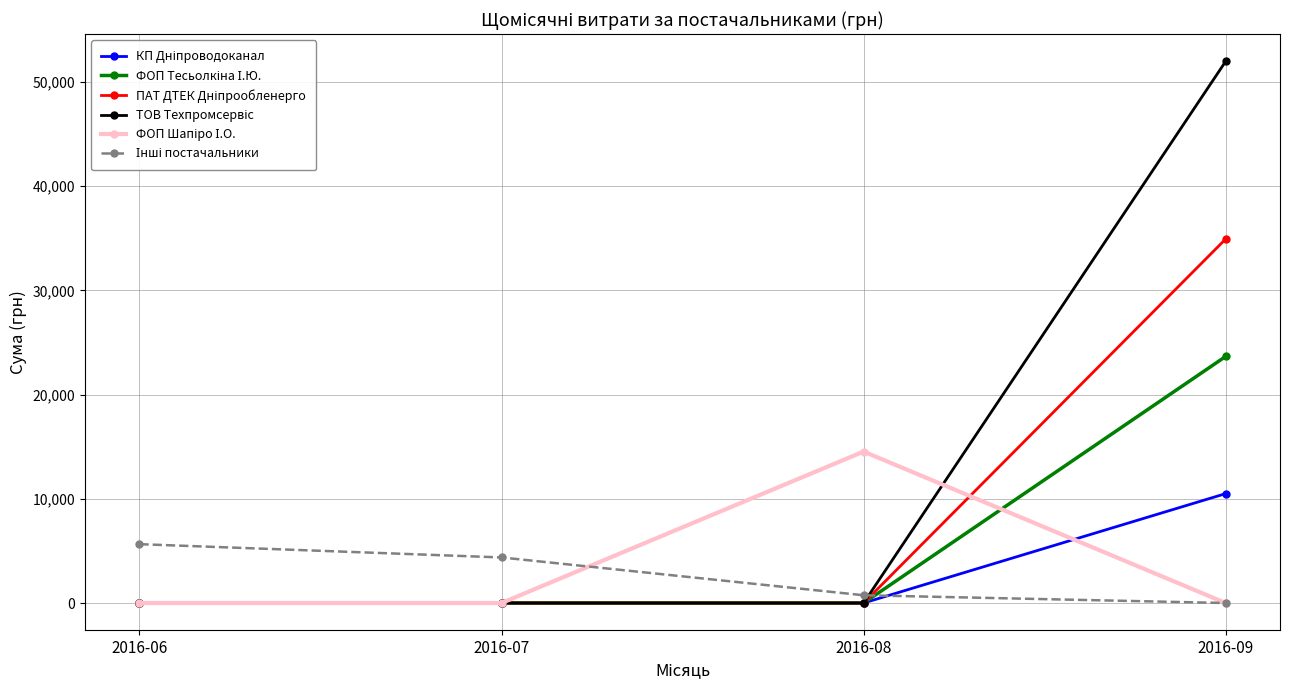

How many distinct data groups are displayed?

6